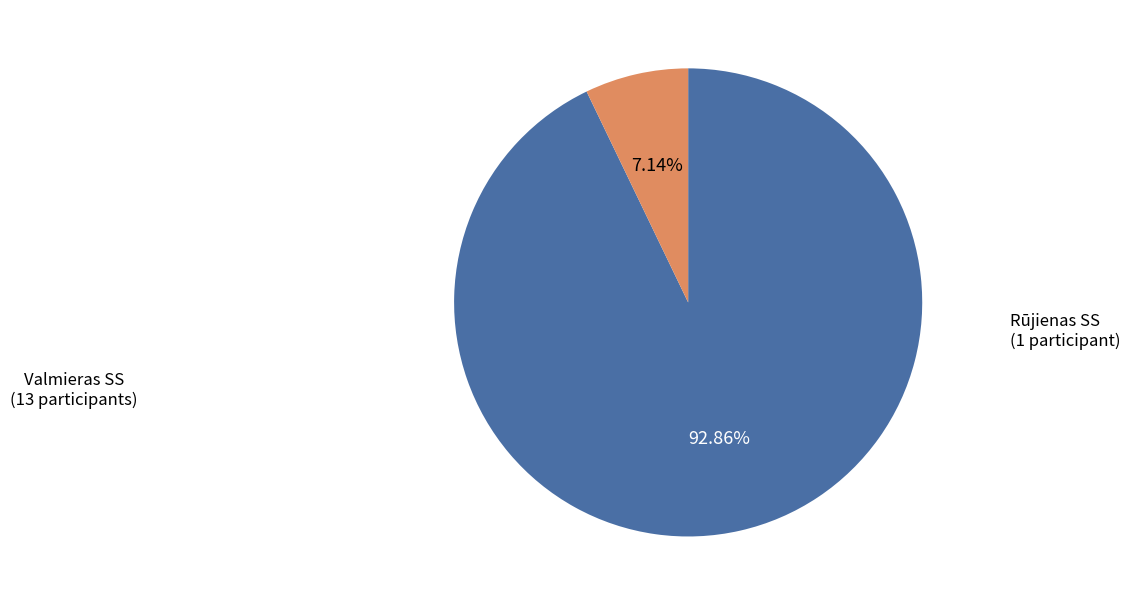

Is Rūjienas SS the majority of the pie?

No